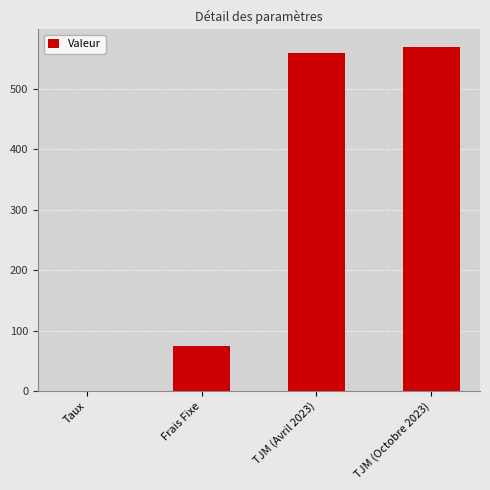

True or false: the data shows 75.0 at Frais Fixe.

True